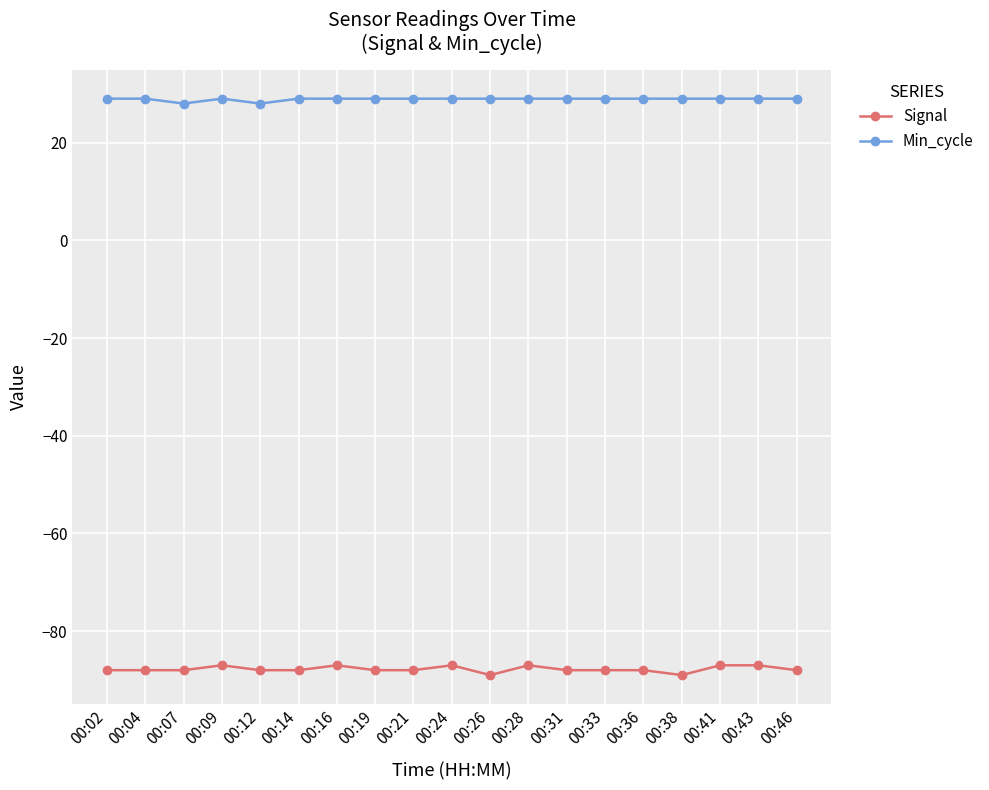

True or false: Signal has more than 0 interior local peaks.

True